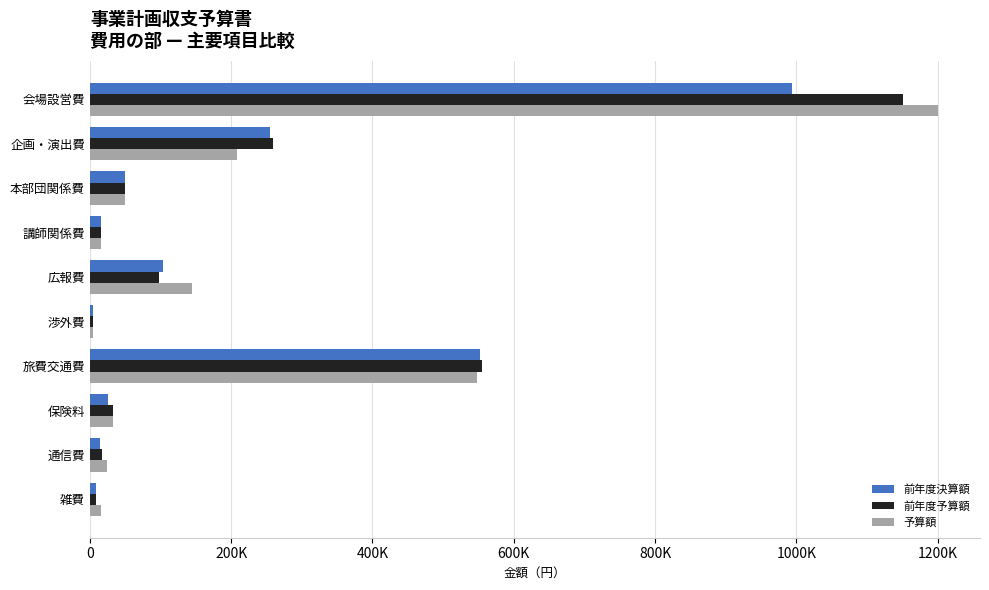

What are all the series names shown in the legend?

前年度決算額, 前年度予算額, 予算額